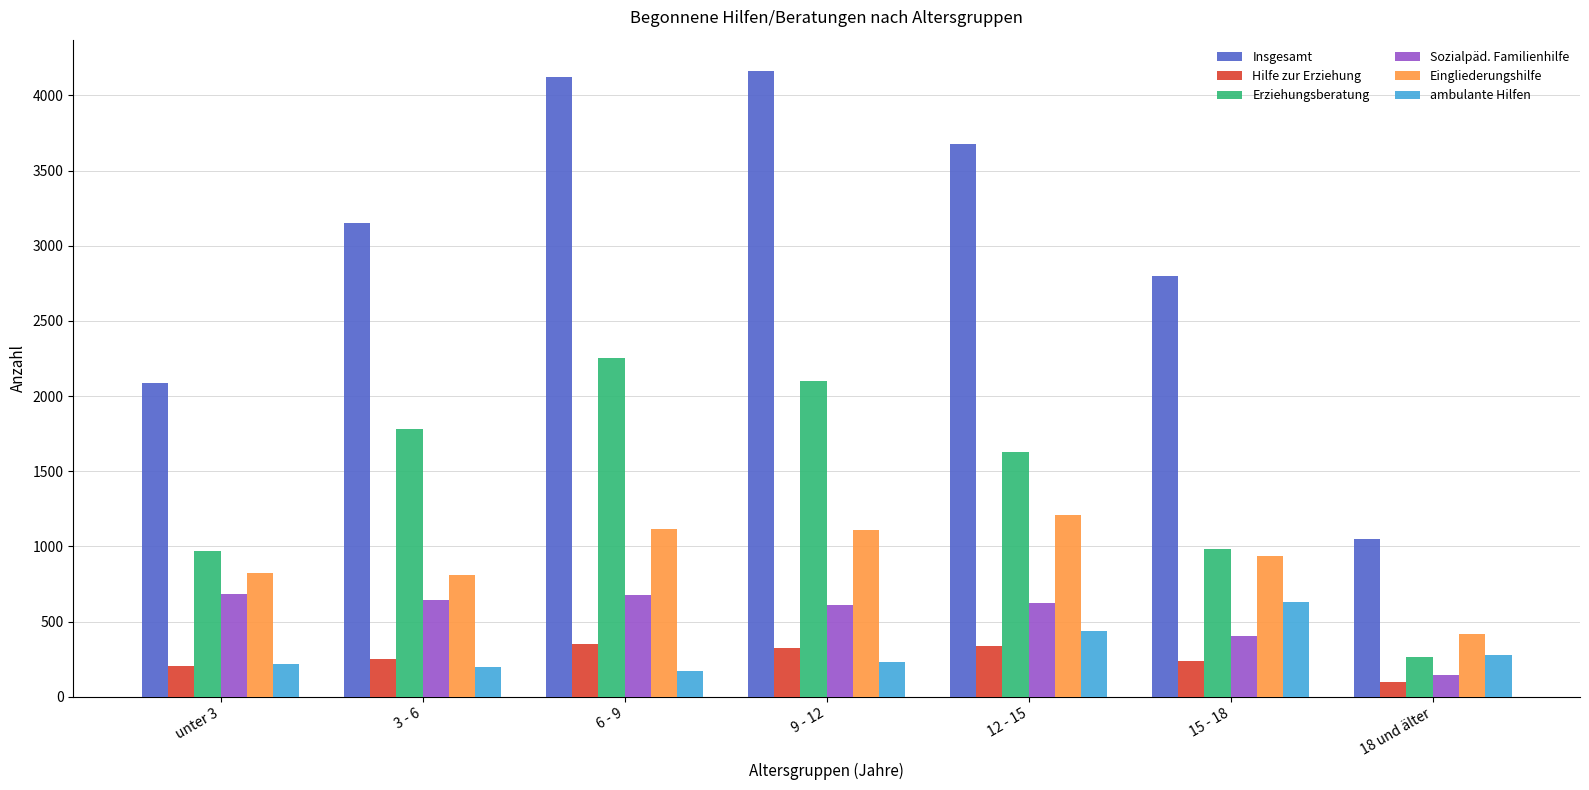

Is the value of Eingliederungshilfe at 6 - 9 greater than the value of Insgesamt at unter 3?

No